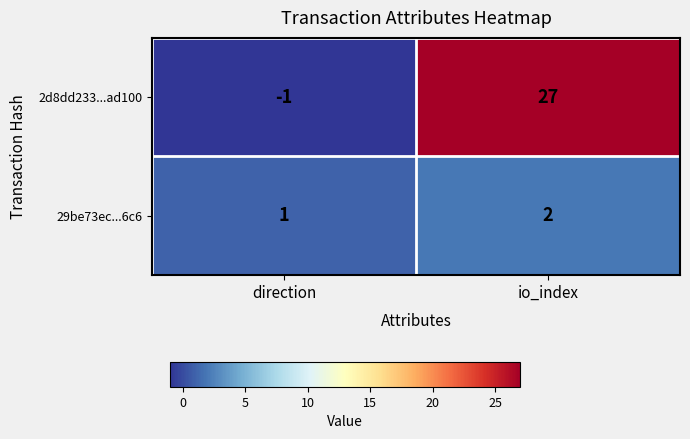

What is the total value across all series at io_index?

29